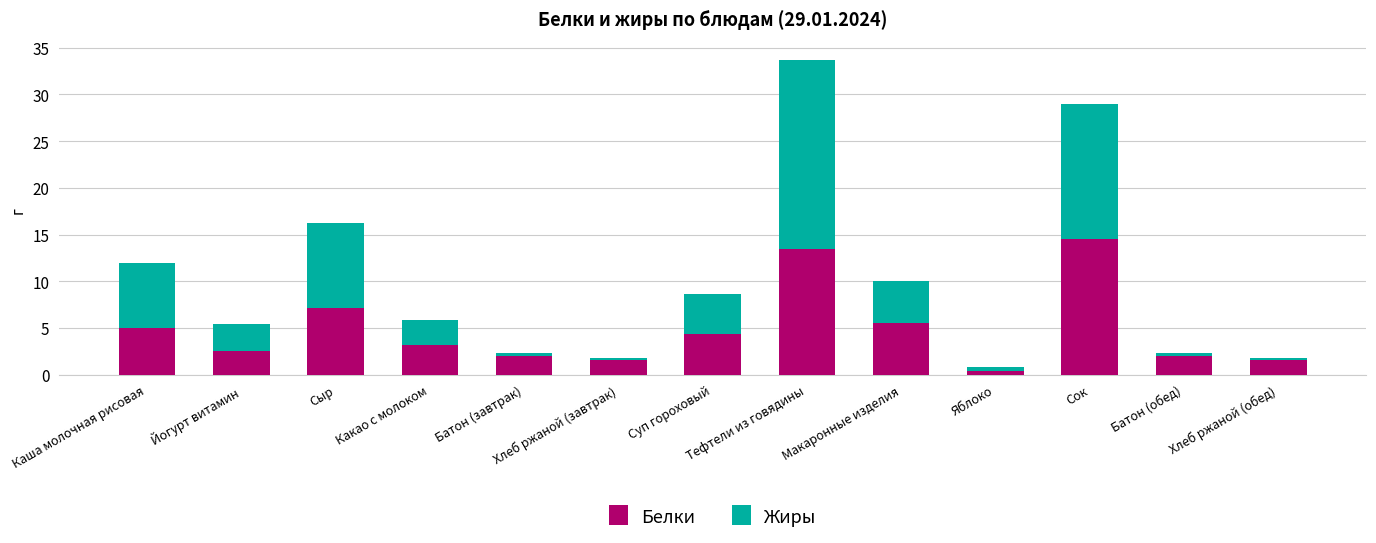

At which label does Белки reach its peak?

Сок